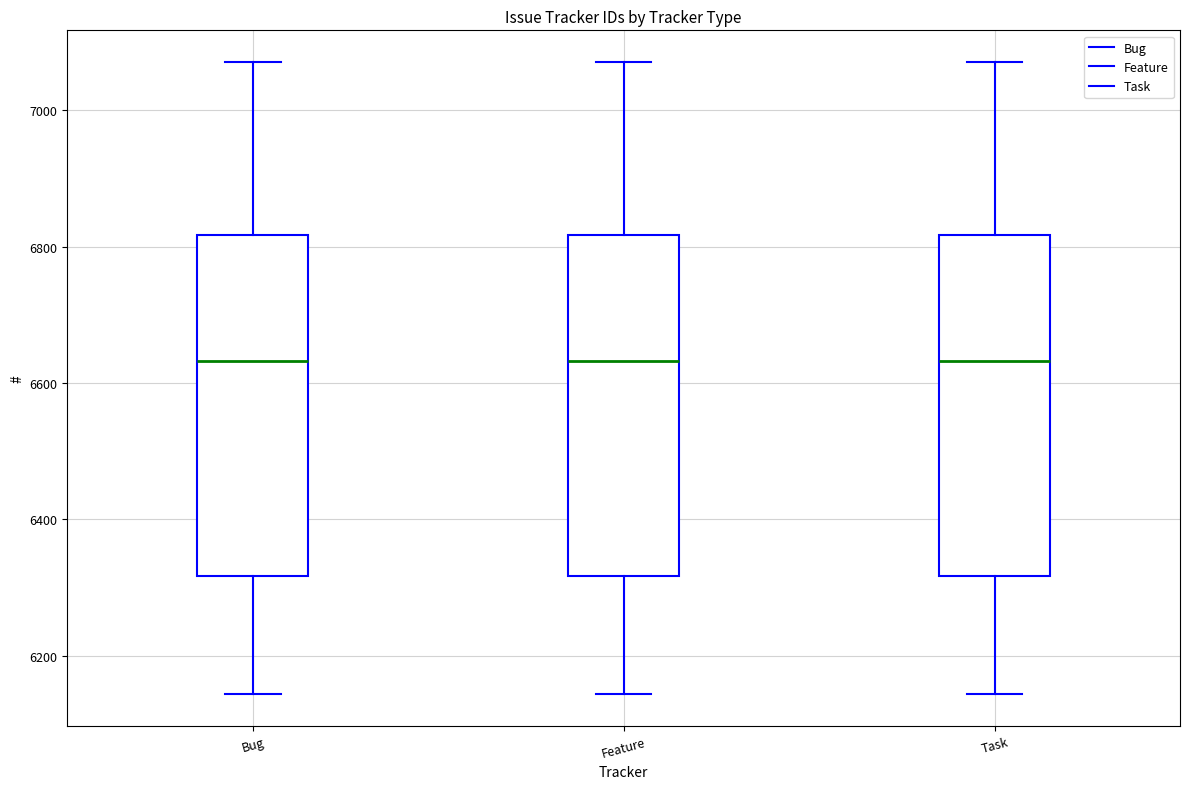

Reading left to right, read every box against the y-axis: the position of its median line, the range the box covers, and the ends of its whiskers. The values are not printed on the chart, so give them approximately, as read against the axis.

Bug: median 6640, box 6320 to 6820, whiskers 6140 to 7080
Feature: median 6640, box 6320 to 6820, whiskers 6140 to 7080
Task: median 6640, box 6320 to 6820, whiskers 6140 to 7080